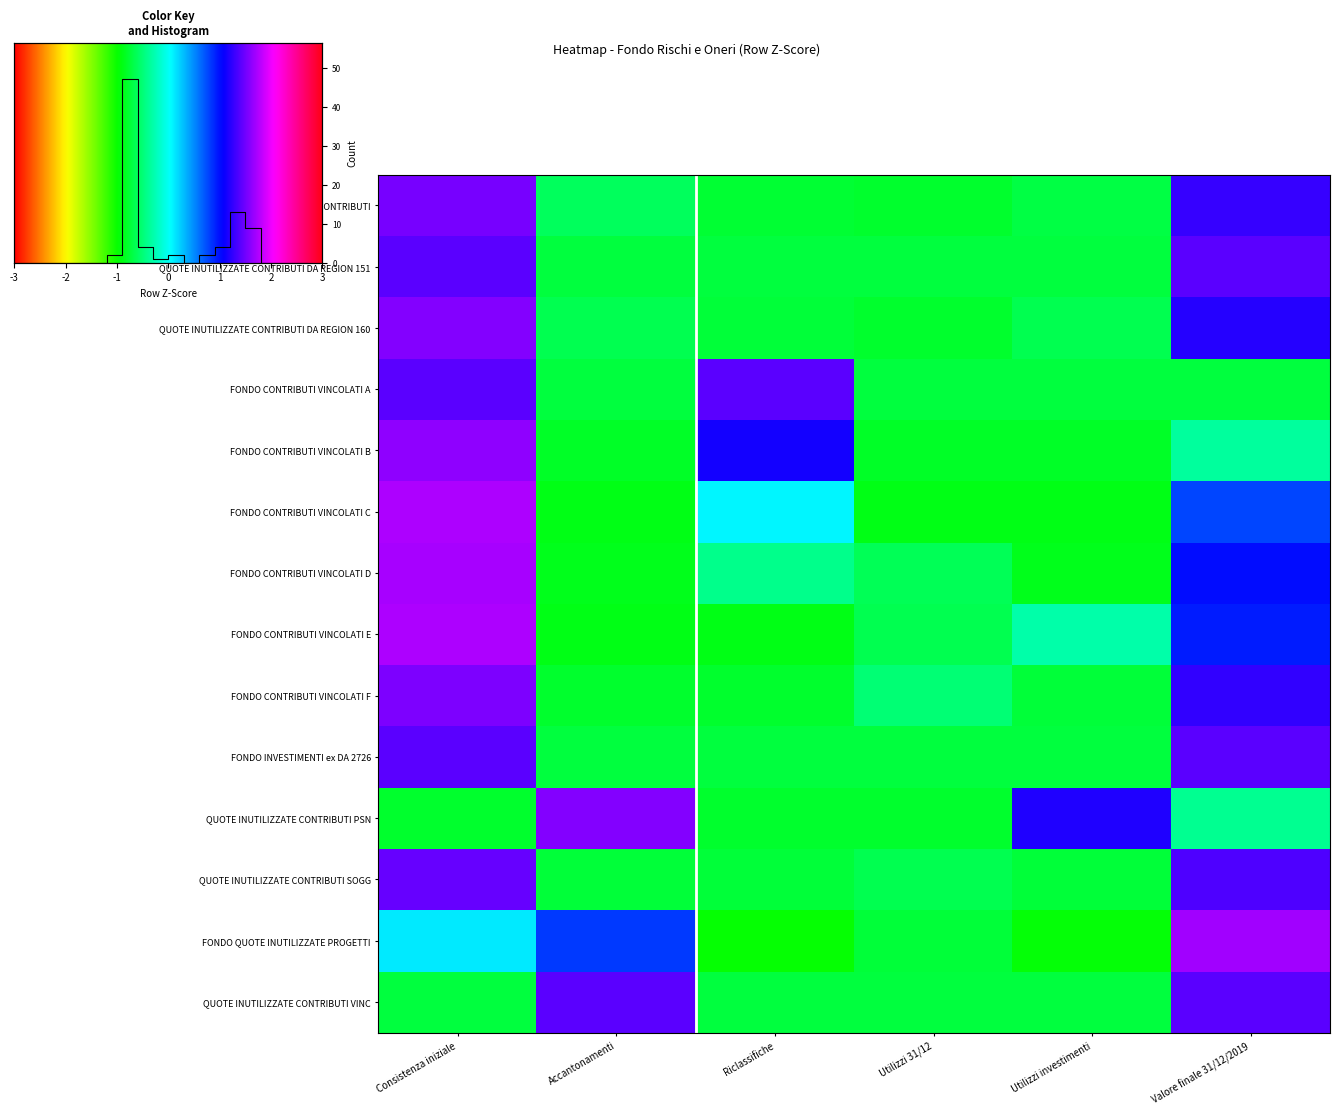

Where does the FONDO INVESTIMENTI ex DA 2726 series first go above 0?

Consistenza iniziale